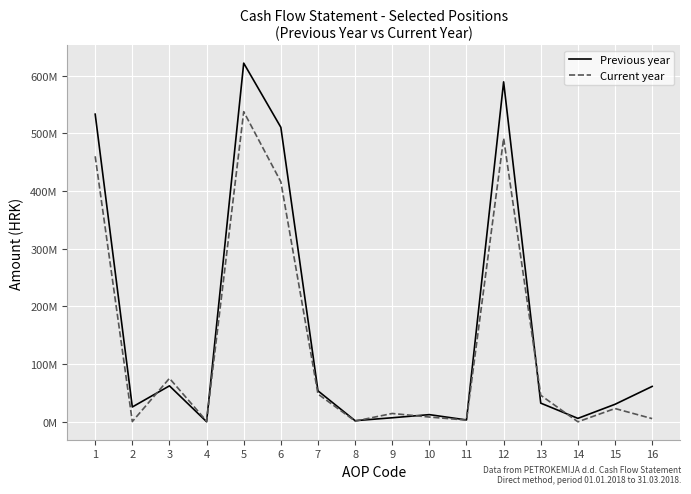

True or false: Current year has more than 2 points higher than both neighbors.

True